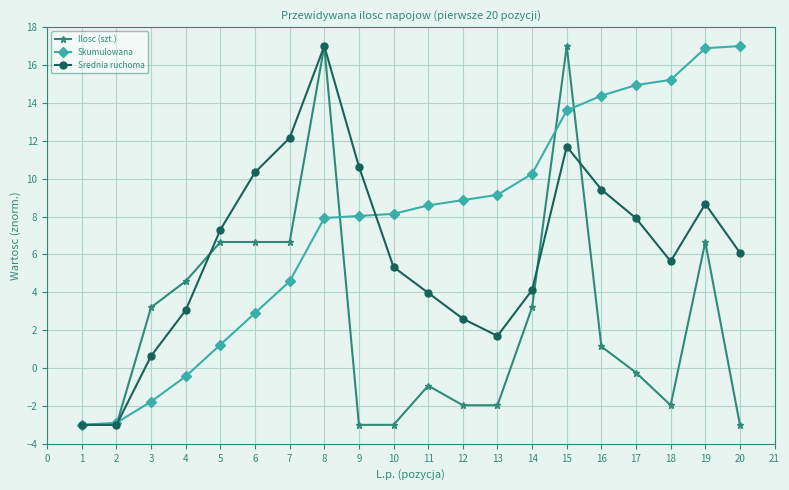

Rank the series by their average value, from lowest to highest.

Ilosc (szt.), Srednia ruchoma, Skumulowana